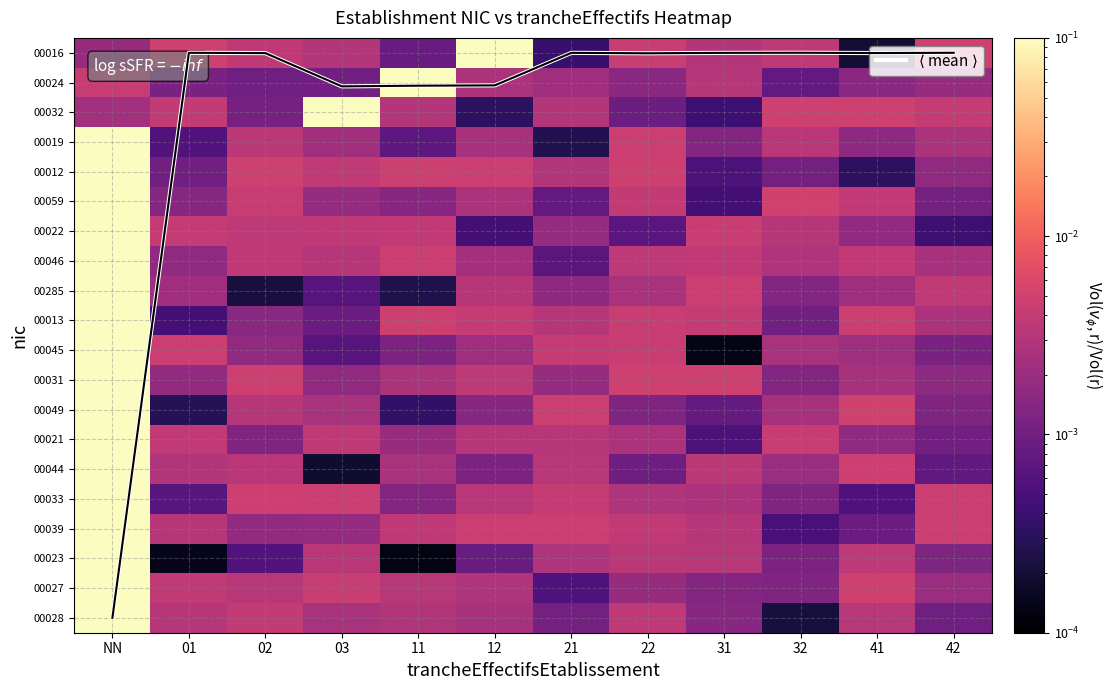

How many categories are shown in the chart?

12